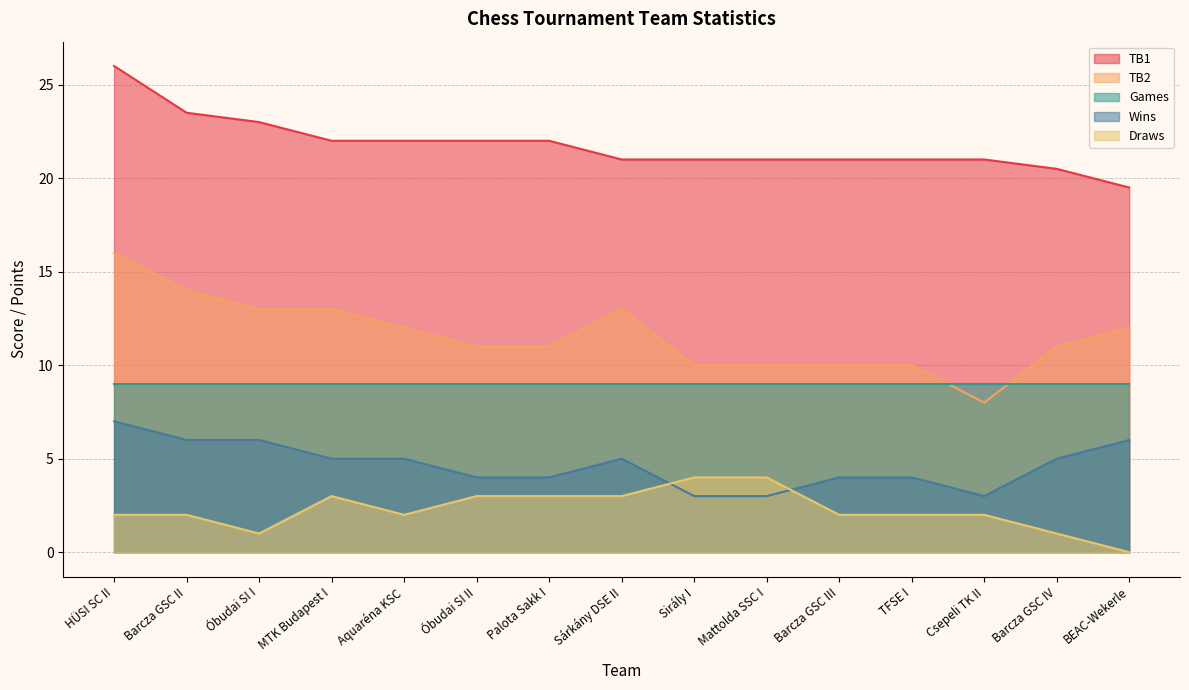

What is the total value across all series at BEAC-Wekerle?

46.5